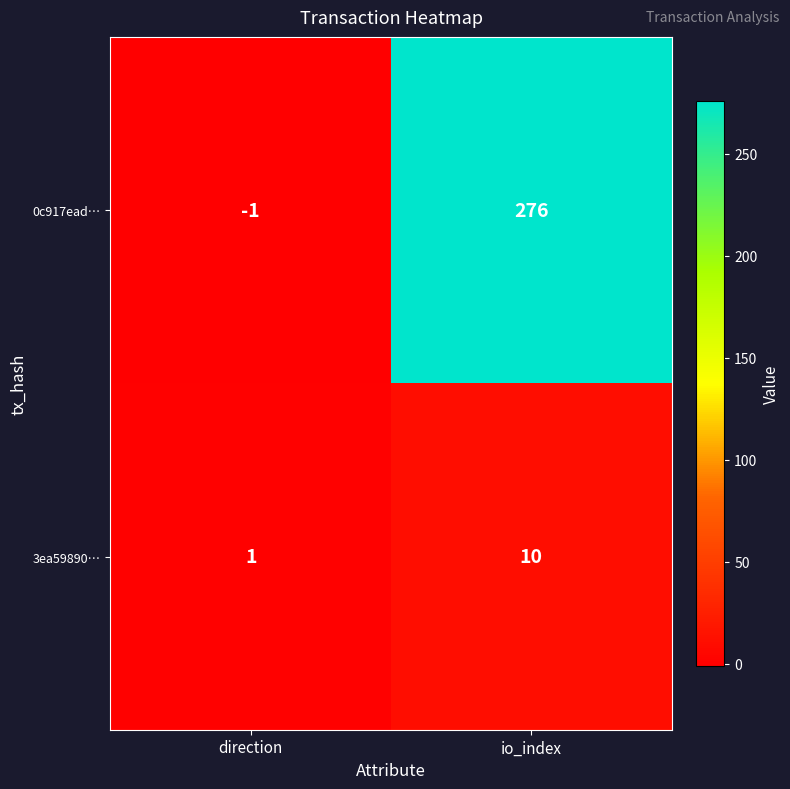

List the series in order of their peak value, highest first.

0c917ead…, 3ea59890…